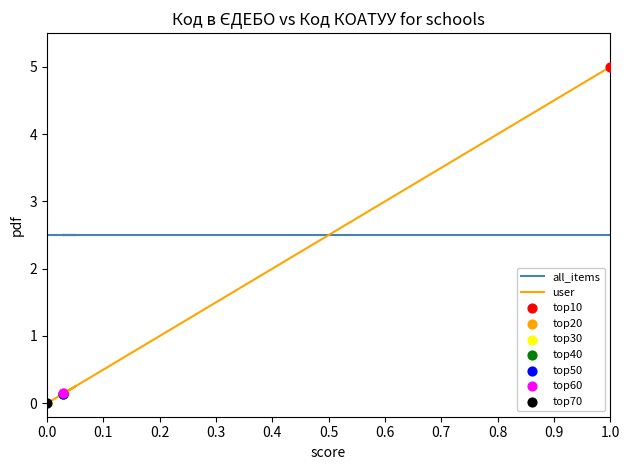

Is the value of all_items at 0.4 greater than the value of user at 0.4?

Yes